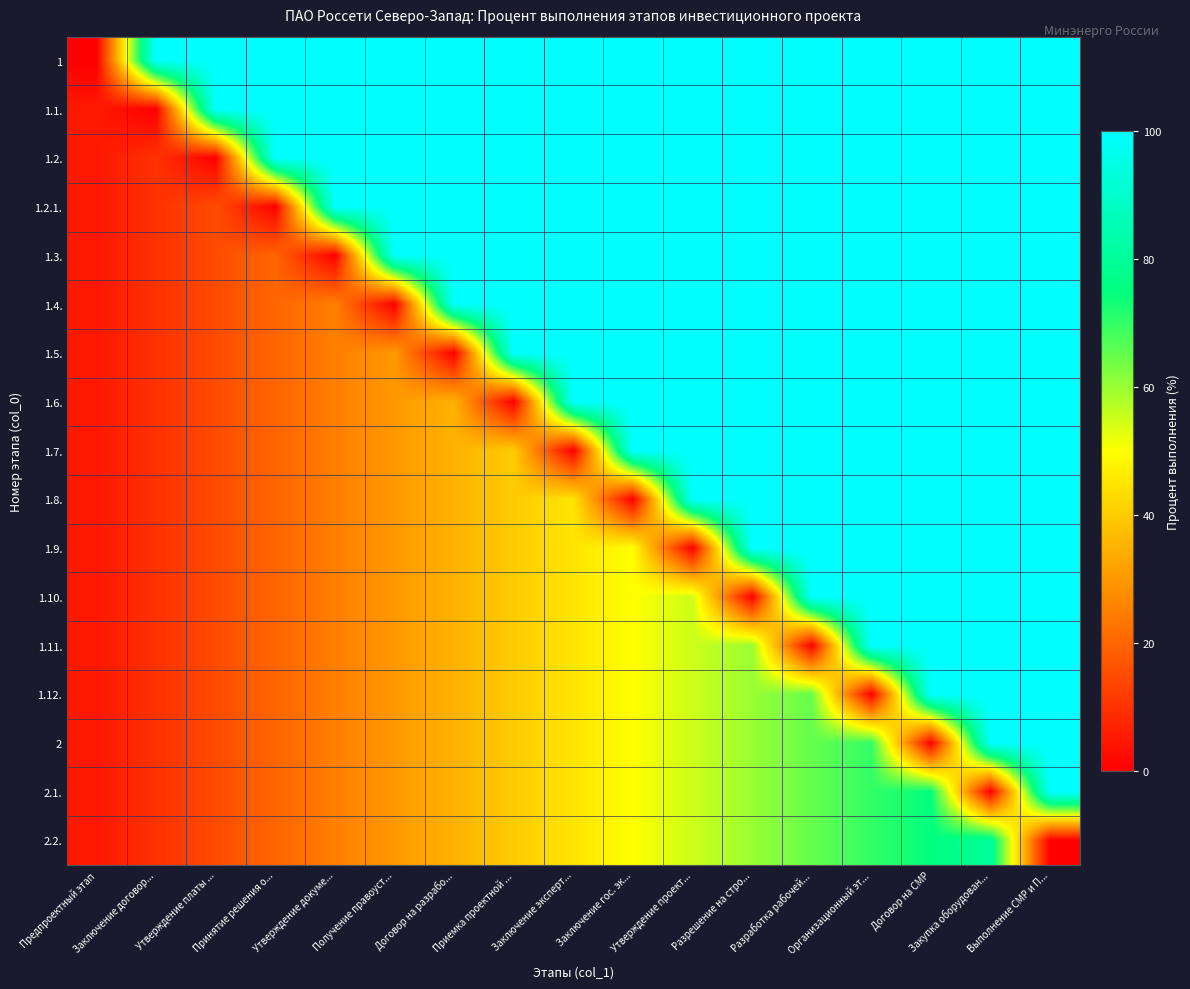

Reading left to right, list all the values displayed in this chart.

1: Предпроектный этап=0	Заключение договор...=100	Утверждение платы ...=100	Принятие решения о...=100	Утверждение докуме...=100	Получение правоуст...=100	Договор на разрабо...=100	Приемка проектной ...=100	Заключение эксперт...=100	Заключение гос. эк...=100	Утверждение проект...=100	Разрешение на стро...=100	Разработка рабочей...=100	Организационный эт...=100	Договор на СМР=100	Закупка оборудован...=100	Выполнение СМР и П...=100
1.1.: Предпроектный этап=5	Заключение договор...=0	Утверждение платы ...=100	Принятие решения о...=100	Утверждение докуме...=100	Получение правоуст...=100	Договор на разрабо...=100	Приемка проектной ...=100	Заключение эксперт...=100	Заключение гос. эк...=100	Утверждение проект...=100	Разрешение на стро...=100	Разработка рабочей...=100	Организационный эт...=100	Договор на СМР=100	Закупка оборудован...=100	Выполнение СМР и П...=100
1.2.: Предпроектный этап=5	Заключение договор...=10	Утверждение платы ...=0	Принятие решения о...=100	Утверждение докуме...=100	Получение правоуст...=100	Договор на разрабо...=100	Приемка проектной ...=100	Заключение эксперт...=100	Заключение гос. эк...=100	Утверждение проект...=100	Разрешение на стро...=100	Разработка рабочей...=100	Организационный эт...=100	Договор на СМР=100	Закупка оборудован...=100	Выполнение СМР и П...=100
1.2.1.: Предпроектный этап=5	Заключение договор...=10	Утверждение платы ...=15	Принятие решения о...=0	Утверждение докуме...=100	Получение правоуст...=100	Договор на разрабо...=100	Приемка проектной ...=100	Заключение эксперт...=100	Заключение гос. эк...=100	Утверждение проект...=100	Разрешение на стро...=100	Разработка рабочей...=100	Организационный эт...=100	Договор на СМР=100	Закупка оборудован...=100	Выполнение СМР и П...=100
1.3.: Предпроектный этап=5	Заключение договор...=10	Утверждение платы ...=15	Принятие решения о...=20	Утверждение докуме...=0	Получение правоуст...=100	Договор на разрабо...=100	Приемка проектной ...=100	Заключение эксперт...=100	Заключение гос. эк...=100	Утверждение проект...=100	Разрешение на стро...=100	Разработка рабочей...=100	Организационный эт...=100	Договор на СМР=100	Закупка оборудован...=100	Выполнение СМР и П...=100
1.4.: Предпроектный этап=5	Заключение договор...=10	Утверждение платы ...=15	Принятие решения о...=20	Утверждение докуме...=25	Получение правоуст...=0	Договор на разрабо...=100	Приемка проектной ...=100	Заключение эксперт...=100	Заключение гос. эк...=100	Утверждение проект...=100	Разрешение на стро...=100	Разработка рабочей...=100	Организационный эт...=100	Договор на СМР=100	Закупка оборудован...=100	Выполнение СМР и П...=100
1.5.: Предпроектный этап=5	Заключение договор...=10	Утверждение платы ...=15	Принятие решения о...=20	Утверждение докуме...=25	Получение правоуст...=30	Договор на разрабо...=0	Приемка проектной ...=100	Заключение эксперт...=100	Заключение гос. эк...=100	Утверждение проект...=100	Разрешение на стро...=100	Разработка рабочей...=100	Организационный эт...=100	Договор на СМР=100	Закупка оборудован...=100	Выполнение СМР и П...=100
1.6.: Предпроектный этап=5	Заключение договор...=10	Утверждение платы ...=15	Принятие решения о...=20	Утверждение докуме...=25	Получение правоуст...=30	Договор на разрабо...=35	Приемка проектной ...=0	Заключение эксперт...=100	Заключение гос. эк...=100	Утверждение проект...=100	Разрешение на стро...=100	Разработка рабочей...=100	Организационный эт...=100	Договор на СМР=100	Закупка оборудован...=100	Выполнение СМР и П...=100
1.7.: Предпроектный этап=5	Заключение договор...=10	Утверждение платы ...=15	Принятие решения о...=20	Утверждение докуме...=25	Получение правоуст...=30	Договор на разрабо...=35	Приемка проектной ...=40	Заключение эксперт...=0	Заключение гос. эк...=100	Утверждение проект...=100	Разрешение на стро...=100	Разработка рабочей...=100	Организационный эт...=100	Договор на СМР=100	Закупка оборудован...=100	Выполнение СМР и П...=100
1.8.: Предпроектный этап=5	Заключение договор...=10	Утверждение платы ...=15	Принятие решения о...=20	Утверждение докуме...=25	Получение правоуст...=30	Договор на разрабо...=35	Приемка проектной ...=40	Заключение эксперт...=45	Заключение гос. эк...=0	Утверждение проект...=100	Разрешение на стро...=100	Разработка рабочей...=100	Организационный эт...=100	Договор на СМР=100	Закупка оборудован...=100	Выполнение СМР и П...=100
1.9.: Предпроектный этап=5	Заключение договор...=10	Утверждение платы ...=15	Принятие решения о...=20	Утверждение докуме...=25	Получение правоуст...=30	Договор на разрабо...=35	Приемка проектной ...=40	Заключение эксперт...=45	Заключение гос. эк...=50	Утверждение проект...=0	Разрешение на стро...=100	Разработка рабочей...=100	Организационный эт...=100	Договор на СМР=100	Закупка оборудован...=100	Выполнение СМР и П...=100
1.10.: Предпроектный этап=5	Заключение договор...=10	Утверждение платы ...=15	Принятие решения о...=20	Утверждение докуме...=25	Получение правоуст...=30	Договор на разрабо...=35	Приемка проектной ...=40	Заключение эксперт...=45	Заключение гос. эк...=50	Утверждение проект...=55	Разрешение на стро...=0	Разработка рабочей...=100	Организационный эт...=100	Договор на СМР=100	Закупка оборудован...=100	Выполнение СМР и П...=100
1.11.: Предпроектный этап=5	Заключение договор...=10	Утверждение платы ...=15	Принятие решения о...=20	Утверждение докуме...=25	Получение правоуст...=30	Договор на разрабо...=35	Приемка проектной ...=40	Заключение эксперт...=45	Заключение гос. эк...=50	Утверждение проект...=55	Разрешение на стро...=60	Разработка рабочей...=0	Организационный эт...=100	Договор на СМР=100	Закупка оборудован...=100	Выполнение СМР и П...=100
1.12.: Предпроектный этап=5	Заключение договор...=10	Утверждение платы ...=15	Принятие решения о...=20	Утверждение докуме...=25	Получение правоуст...=30	Договор на разрабо...=35	Приемка проектной ...=40	Заключение эксперт...=45	Заключение гос. эк...=50	Утверждение проект...=55	Разрешение на стро...=60	Разработка рабочей...=65	Организационный эт...=0	Договор на СМР=100	Закупка оборудован...=100	Выполнение СМР и П...=100
2: Предпроектный этап=5	Заключение договор...=10	Утверждение платы ...=15	Принятие решения о...=20	Утверждение докуме...=25	Получение правоуст...=30	Договор на разрабо...=35	Приемка проектной ...=40	Заключение эксперт...=45	Заключение гос. эк...=50	Утверждение проект...=55	Разрешение на стро...=60	Разработка рабочей...=65	Организационный эт...=70	Договор на СМР=0	Закупка оборудован...=100	Выполнение СМР и П...=100
2.1.: Предпроектный этап=5	Заключение договор...=10	Утверждение платы ...=15	Принятие решения о...=20	Утверждение докуме...=25	Получение правоуст...=30	Договор на разрабо...=35	Приемка проектной ...=40	Заключение эксперт...=45	Заключение гос. эк...=50	Утверждение проект...=55	Разрешение на стро...=60	Разработка рабочей...=65	Организационный эт...=70	Договор на СМР=75	Закупка оборудован...=0	Выполнение СМР и П...=100
2.2.: Предпроектный этап=5	Заключение договор...=10	Утверждение платы ...=15	Принятие решения о...=20	Утверждение докуме...=25	Получение правоуст...=30	Договор на разрабо...=35	Приемка проектной ...=40	Заключение эксперт...=45	Заключение гос. эк...=50	Утверждение проект...=55	Разрешение на стро...=60	Разработка рабочей...=65	Организационный эт...=70	Договор на СМР=75	Закупка оборудован...=80	Выполнение СМР и П...=0